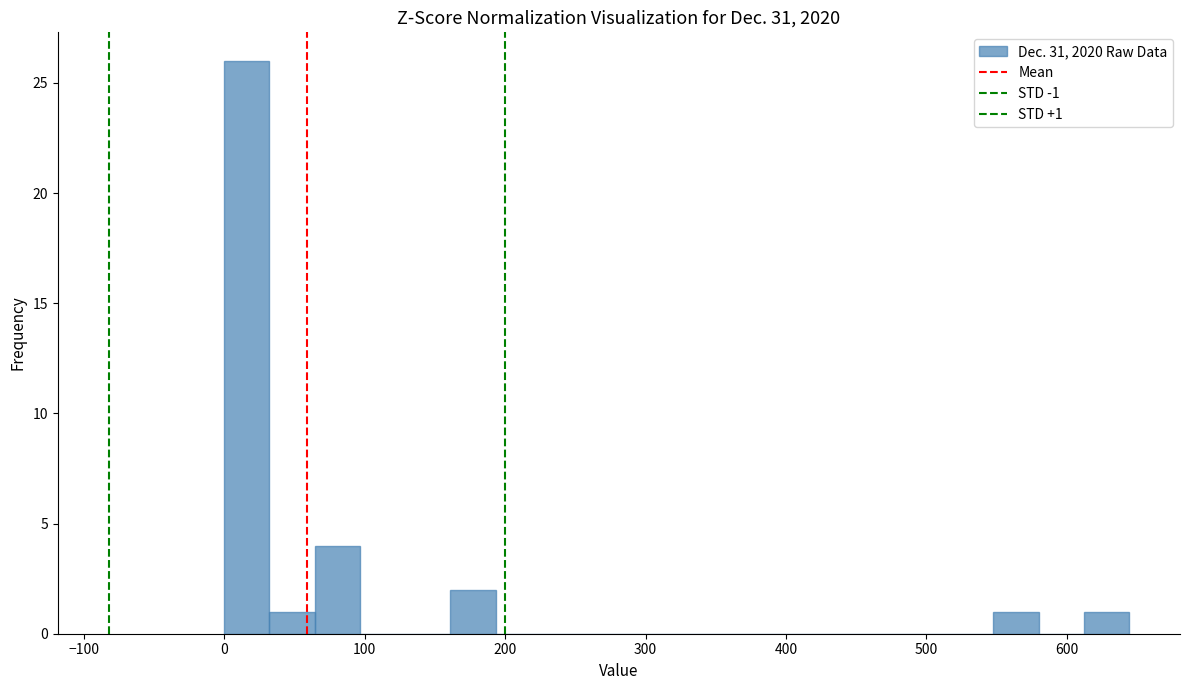

Read against the x-axis, roughly where is the centre of the tallest bar?

20